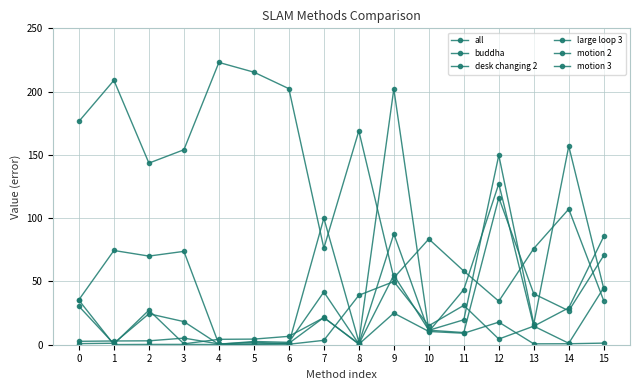

Where do all and desk changing 2 first cross each other?

8 and 9